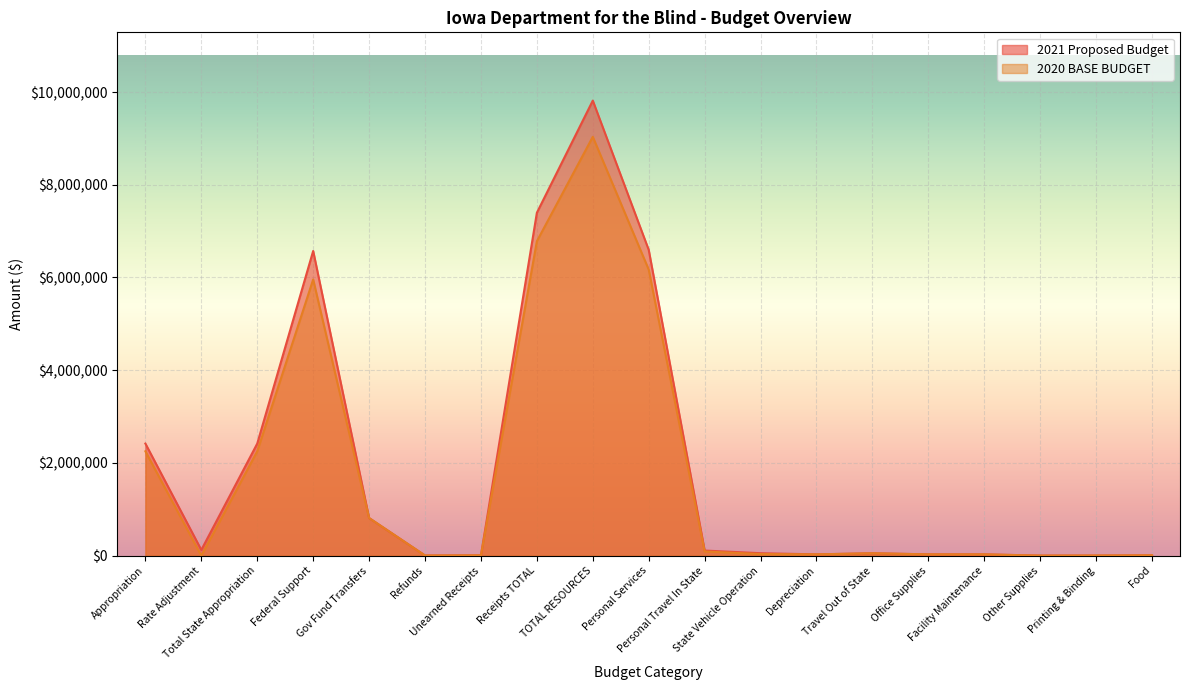

Which series has the widest spread of values?

2021 Proposed Budget